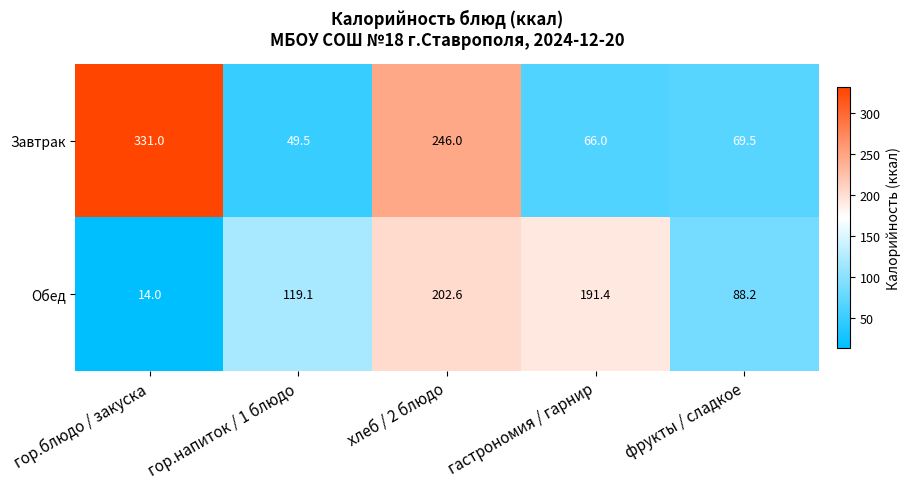

Is the value of Обед at фрукты / сладкое greater than the value of Завтрак at хлеб / 2 блюдо?

No